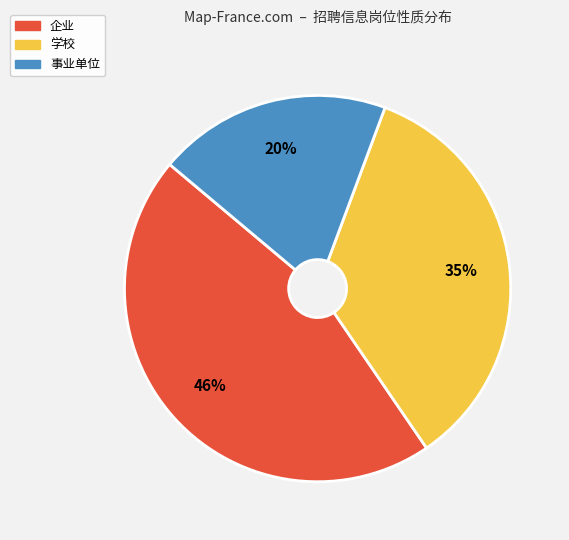

To the nearest percent, what percentage of the pie is 企业?

46%